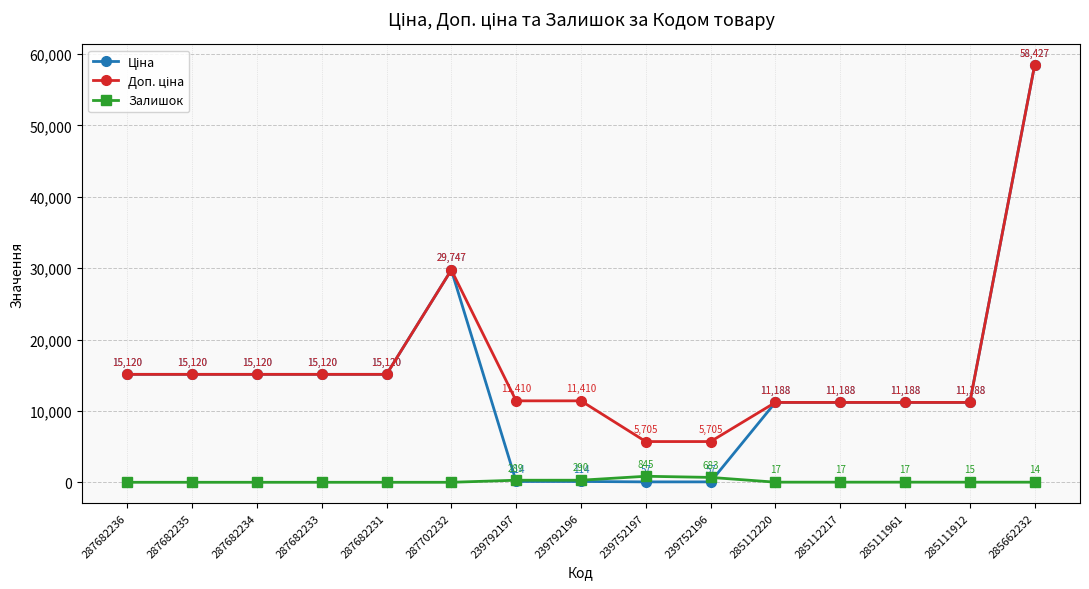

What is the label of the 8th point from the right?

239792196